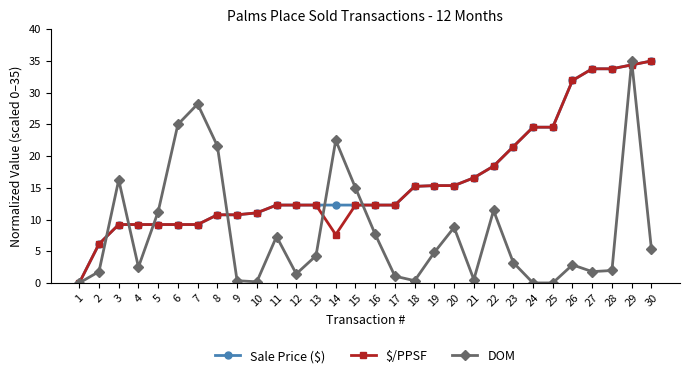

Is the value of DOM at 13 greater than the value of Sale Price ($) at 1?

Yes